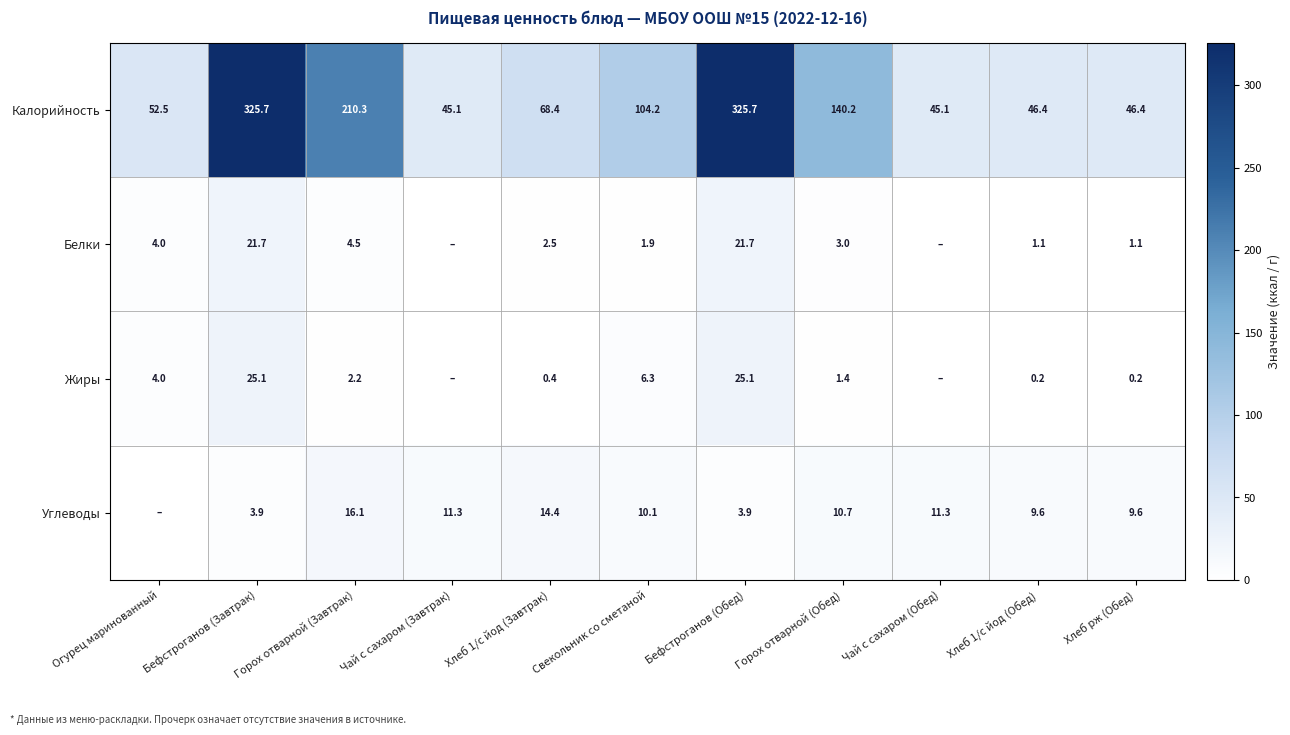

What is the difference between the Калорийность values at Бефстроганов (Обед) and Горох отварной (Завтрак)?

115.4